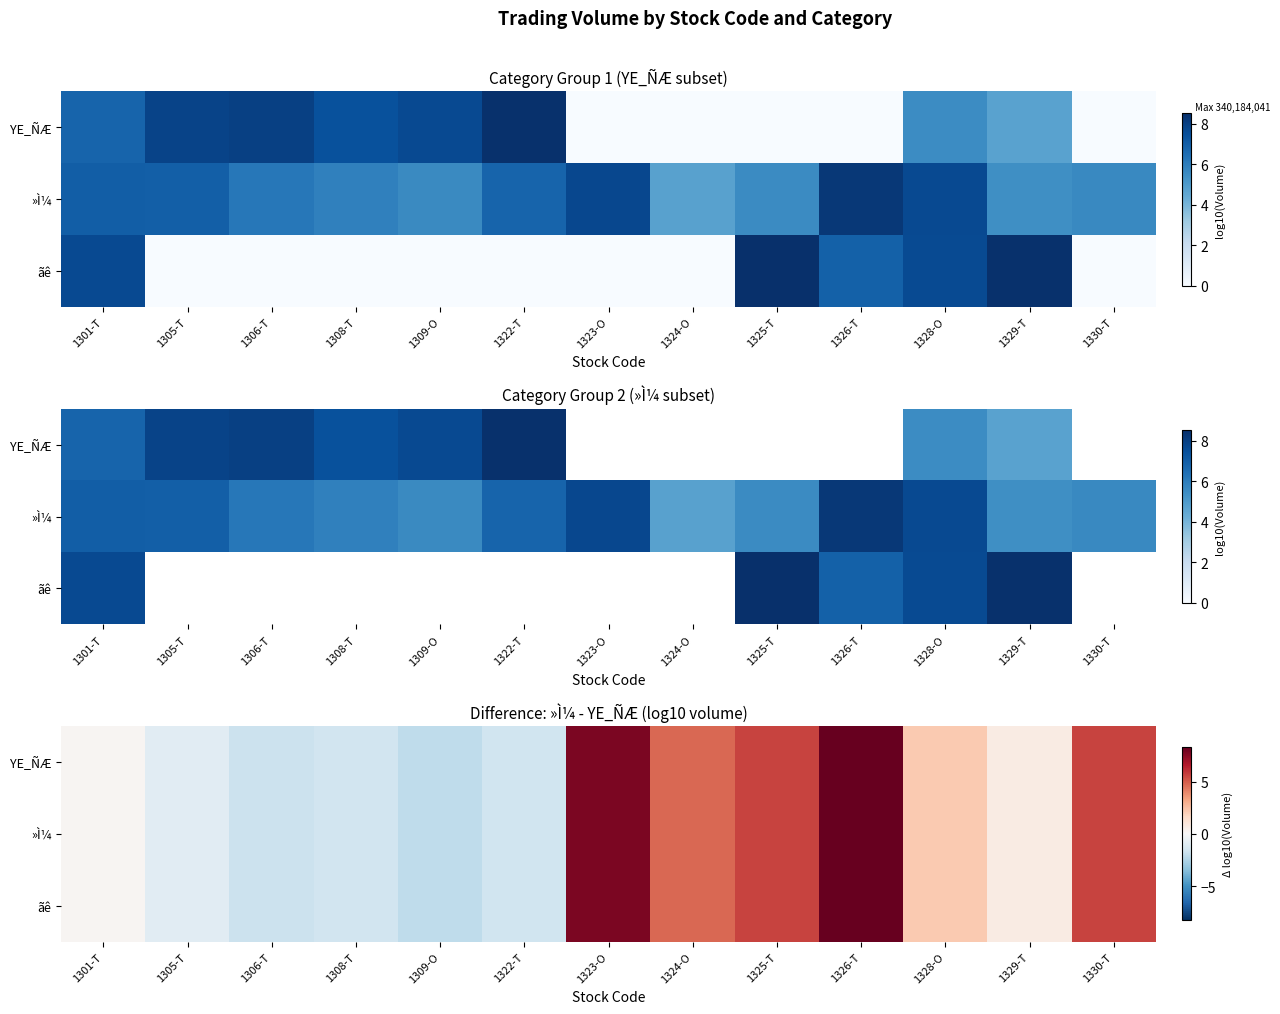

Rank the categories by YE_ÑÆ value from lowest to highest.

1309-O, 1306-T, 1322-T, 1308-T, 1305-T, 1301-T, 1329-T, 1328-O, 1324-O, 1325-T, 1330-T, 1323-O, 1326-T